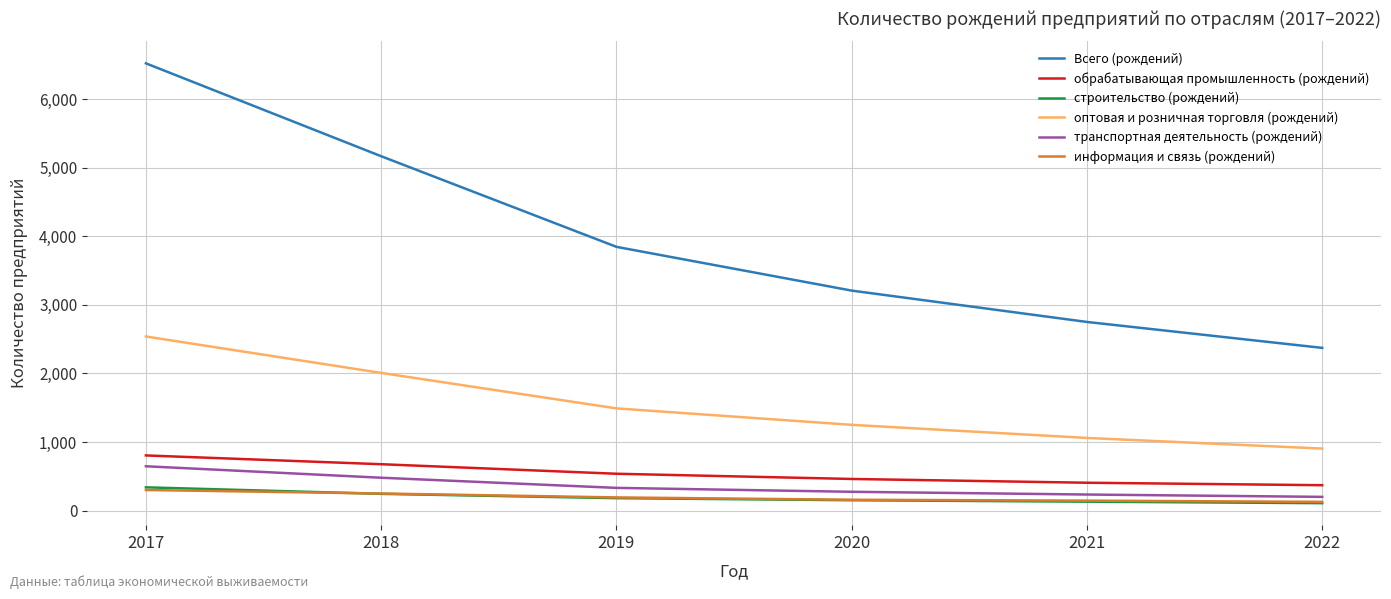

Which series has the widest spread of values?

Всего (рождений)